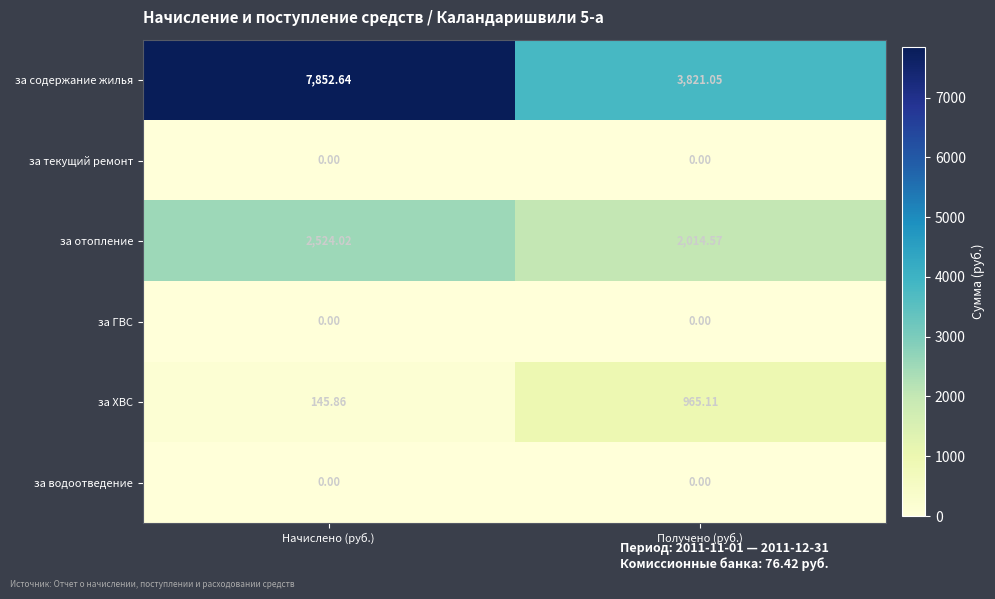

At which category is the sum across all series the highest?

Начислено (руб.)